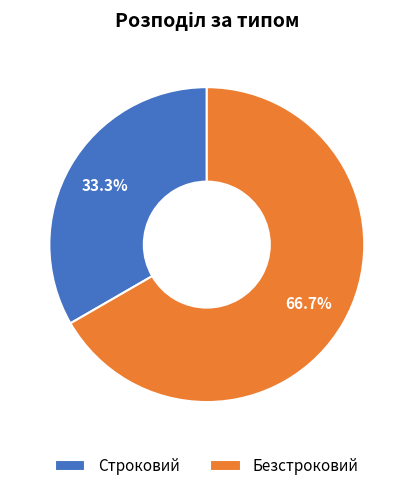

How many slices are in this pie chart?

2